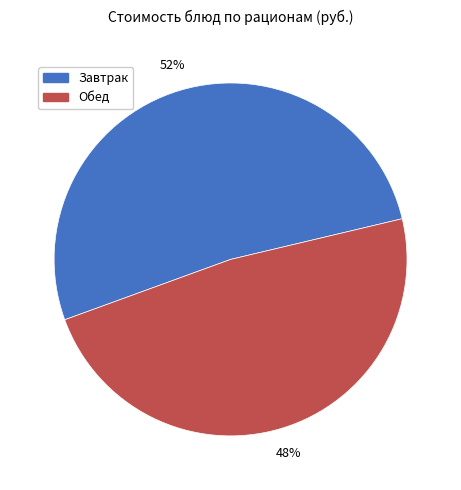

To the nearest percent, what is the average slice percentage?

50%